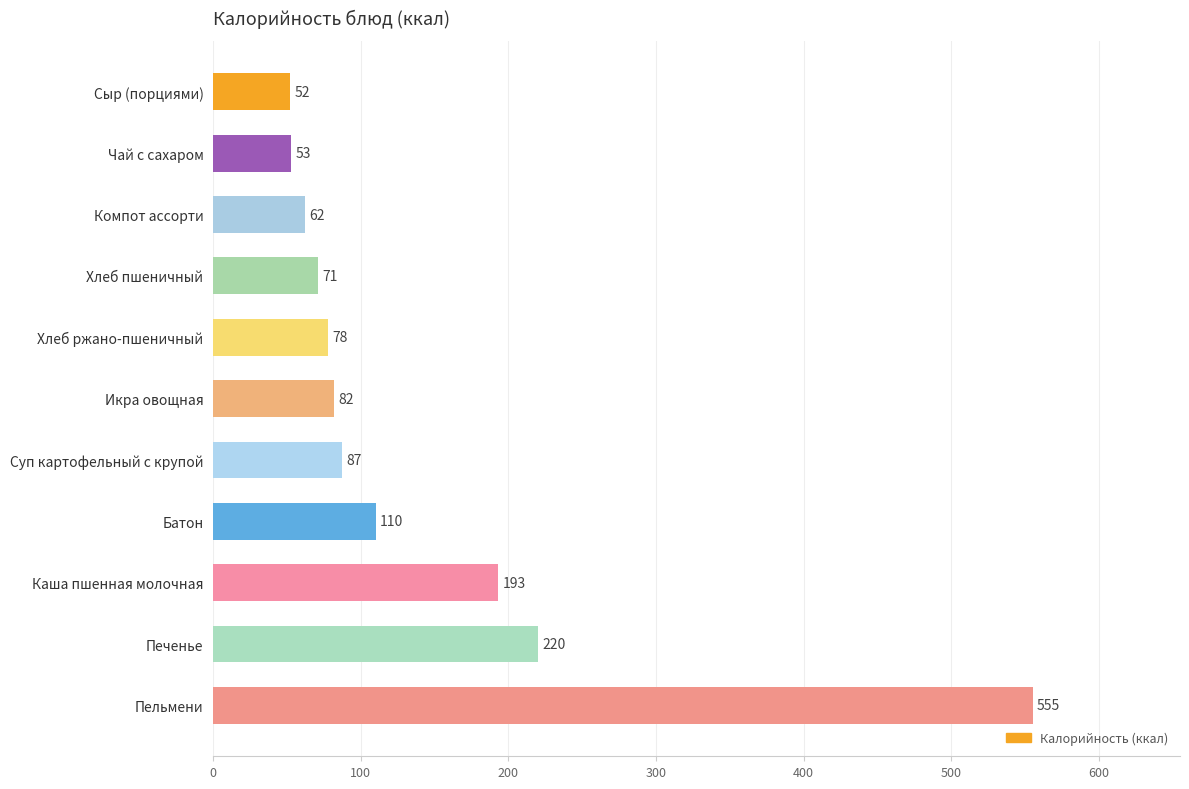

What is the minimum value shown in the chart?

52